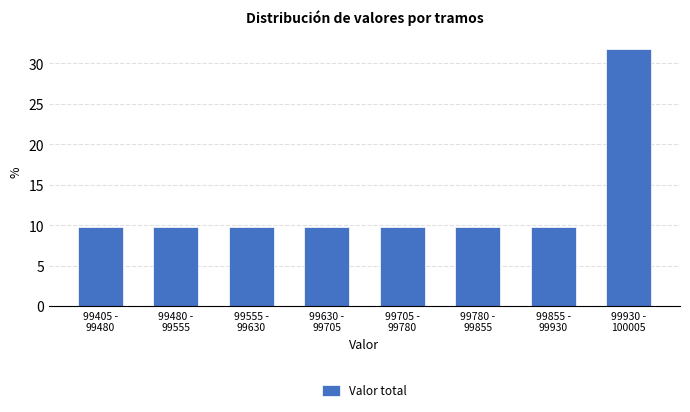

Reading left to right, list all the values displayed in this chart.

9.7	9.7	9.7	9.7	9.7	9.7	9.7	31.8